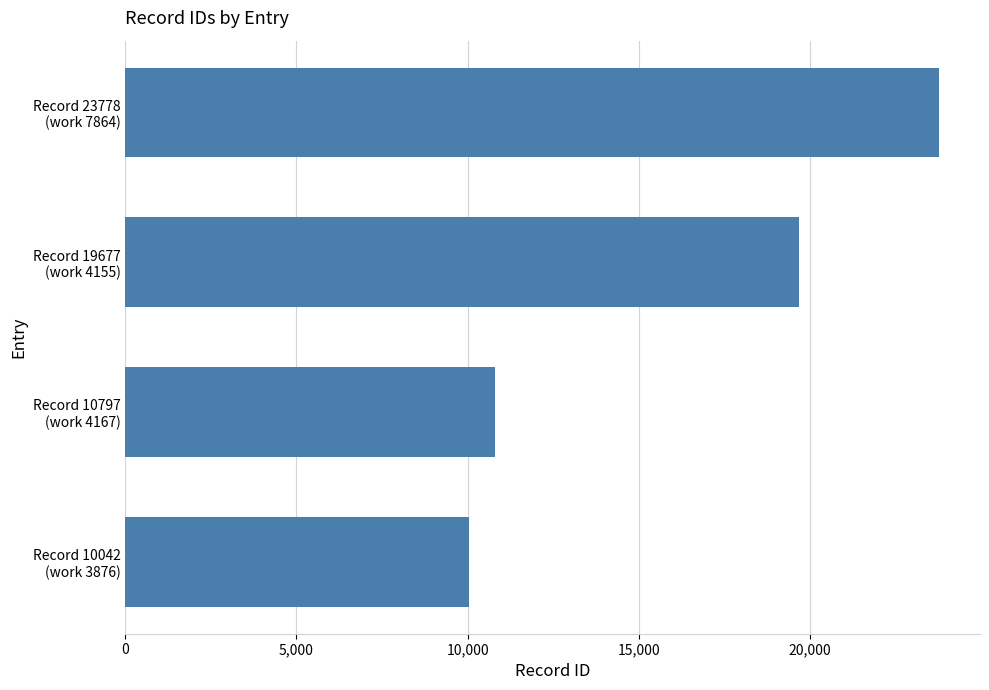

What is the minimum value shown in the chart?

10042